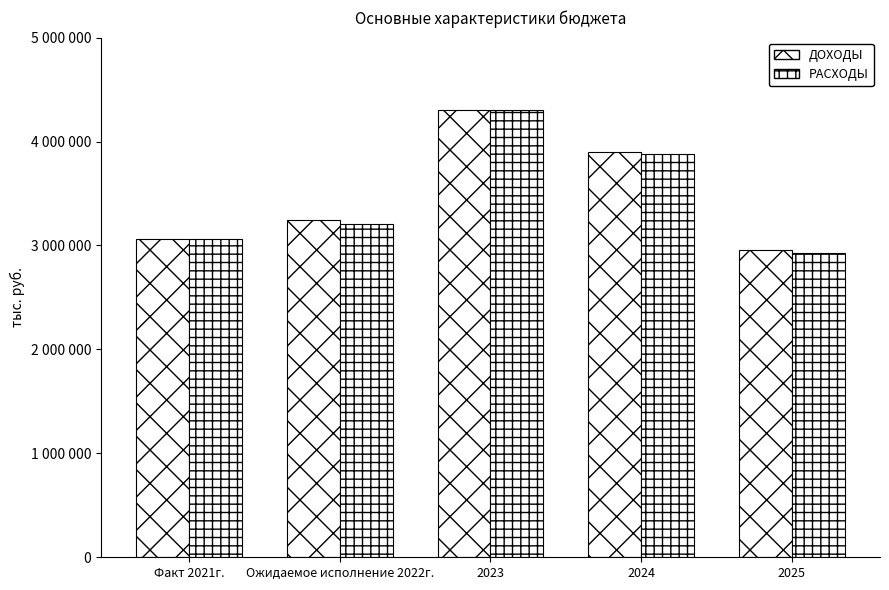

Rank the series at 2025 from highest to lowest value.

ДОХОДЫ, РАСХОДЫ